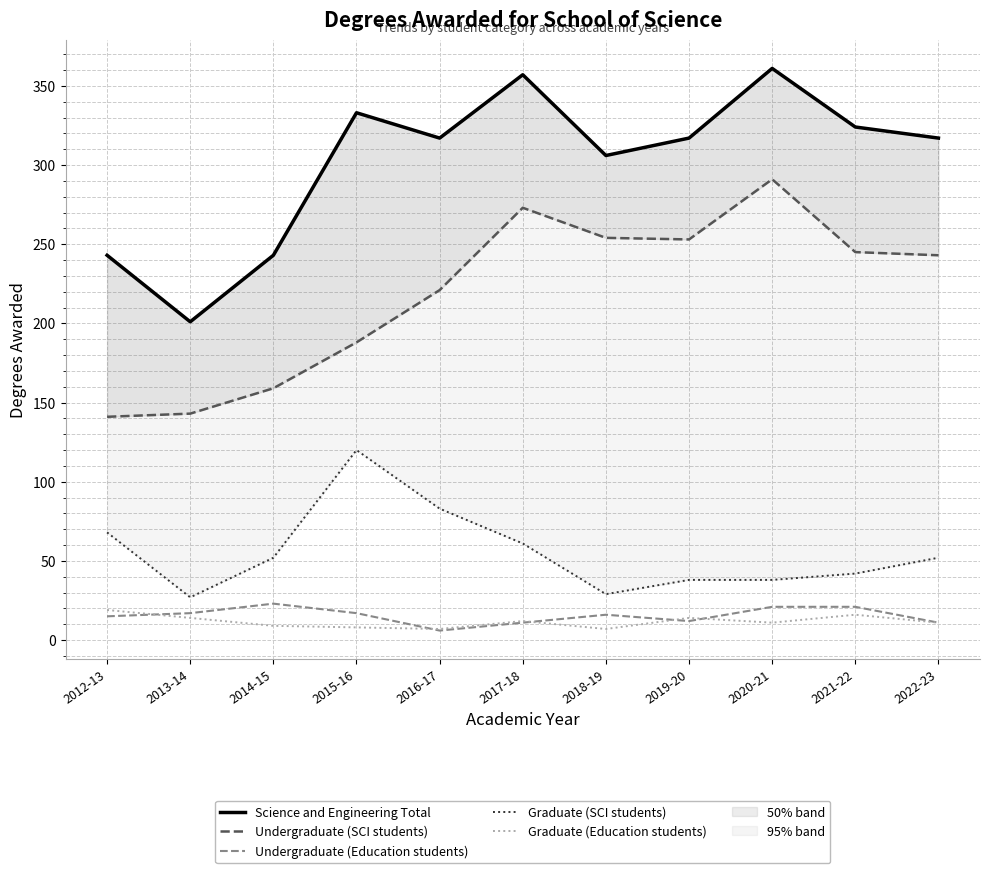

At which label does Undergraduate (Education students) first exceed 16?

2013-14